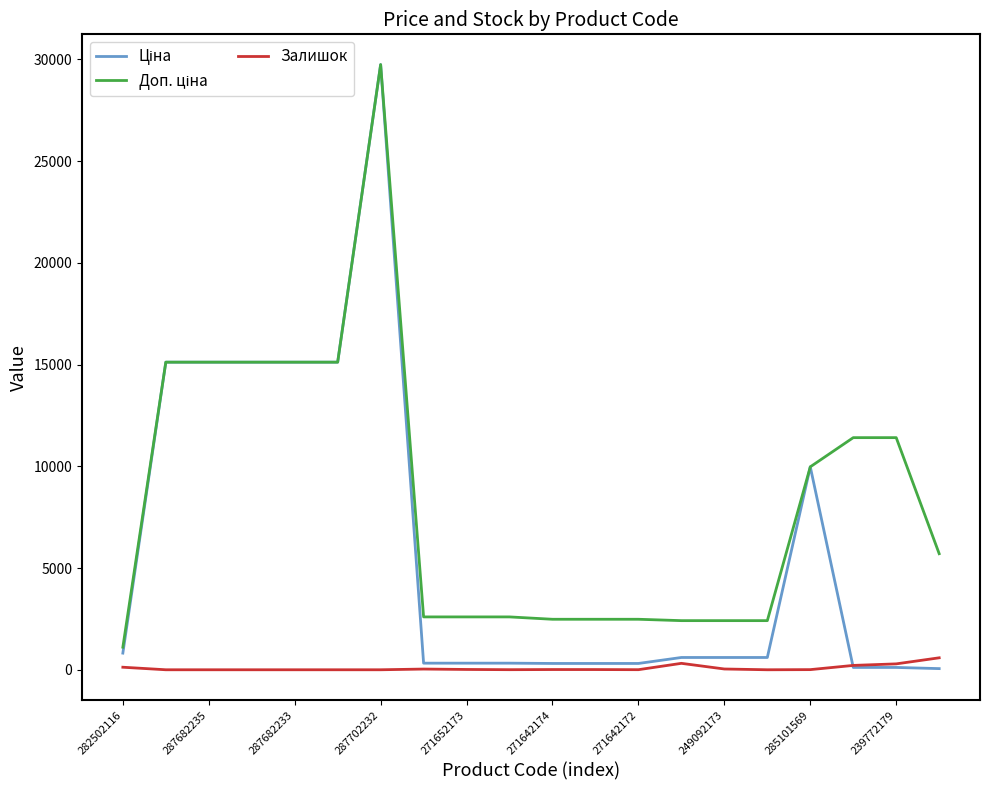

At which category is the sum across all series the highest?

287702232